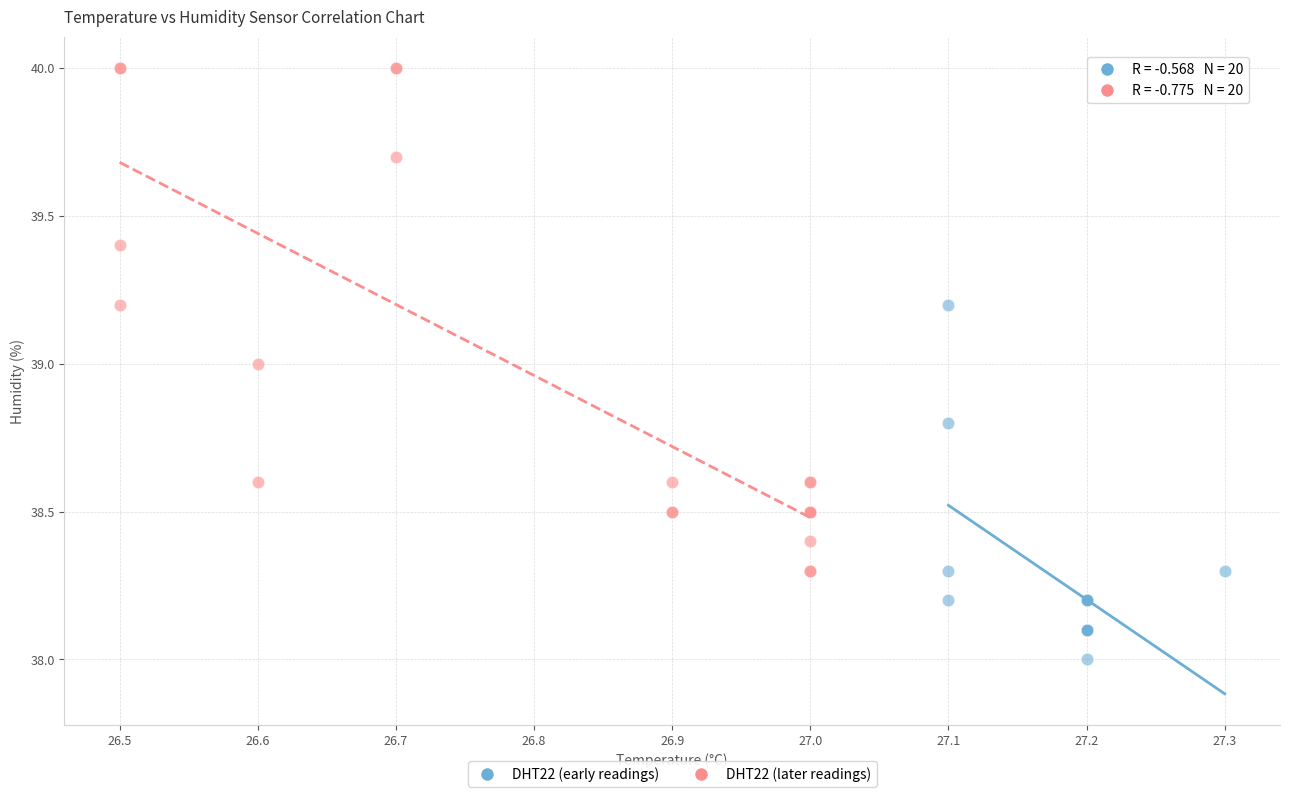

Which series contains the lowest Y value?

DHT22 (early readings)